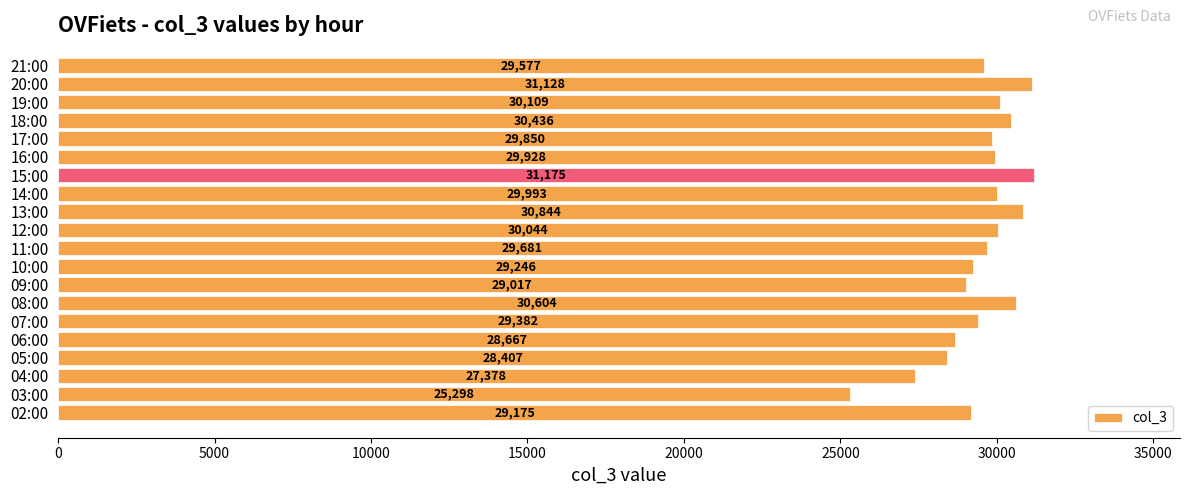

List the labels in order of value, largest first.

15:00, 20:00, 13:00, 08:00, 18:00, 19:00, 12:00, 14:00, 16:00, 17:00, 11:00, 21:00, 07:00, 10:00, 02:00, 09:00, 06:00, 05:00, 04:00, 03:00